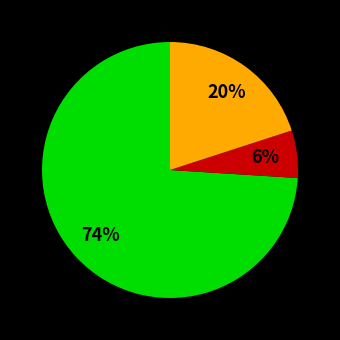

To the nearest percent, what is the average slice percentage?

33%